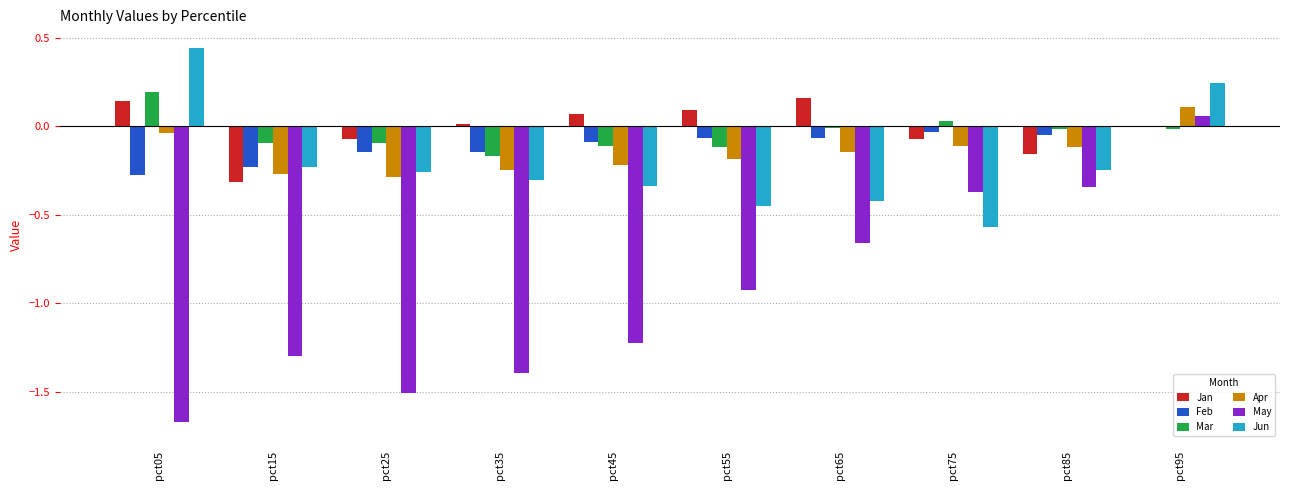

At which category is the sum across all series the highest?

pct95